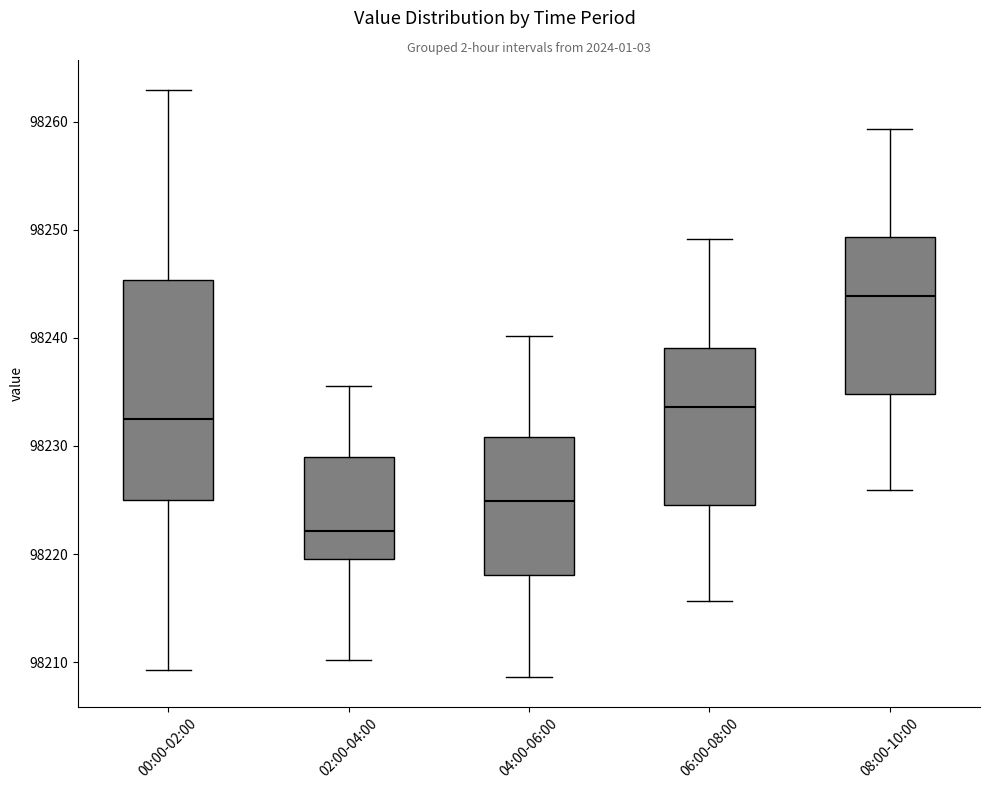

Reading left to right, transcribe this box plot: for each box, give where its median line is, the range the box spans, and where its two whiskers end, as read against the y-axis. The values are not printed on the chart, so give them approximately, as read against the axis.

00:00-02:00: median 98232, box 98225 to 98245, whiskers 98209 to 98263
02:00-04:00: median 98222, box 98220 to 98229, whiskers 98210 to 98236
04:00-06:00: median 98225, box 98218 to 98231, whiskers 98209 to 98240
06:00-08:00: median 98234, box 98225 to 98239, whiskers 98216 to 98249
08:00-10:00: median 98244, box 98235 to 98249, whiskers 98226 to 98259